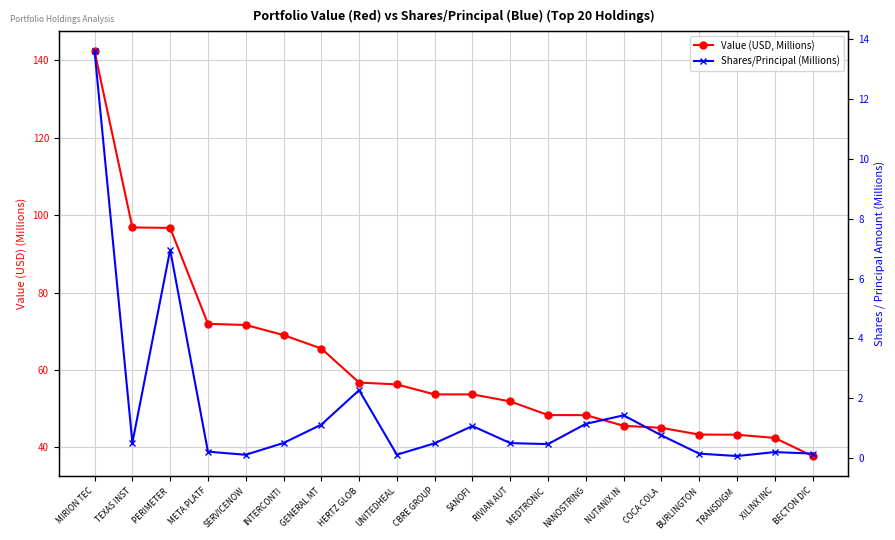

How many interior local peaks does the Value (USD, Millions) series have?

1